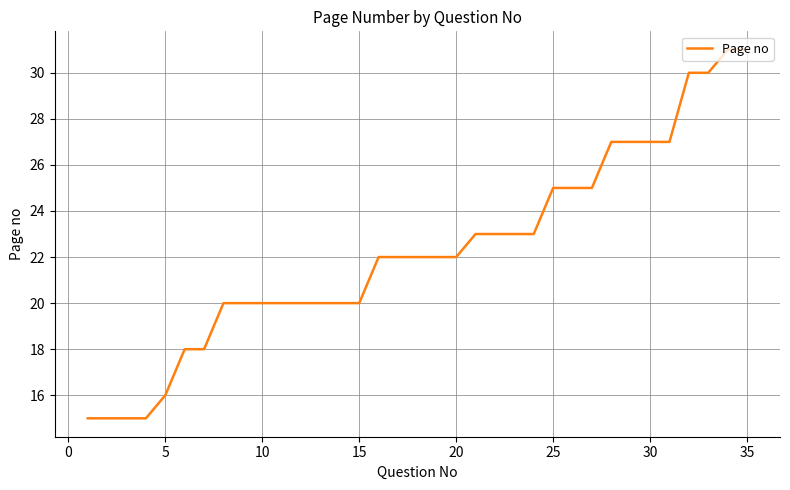

What is the difference between the maximum and minimum values?

16